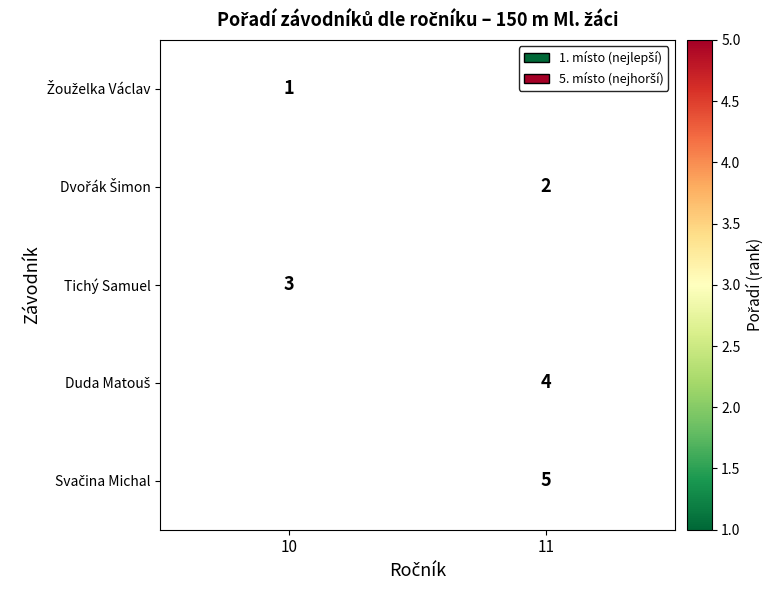

The value of Tichý Samuel at 10 is 5. True or false?

False